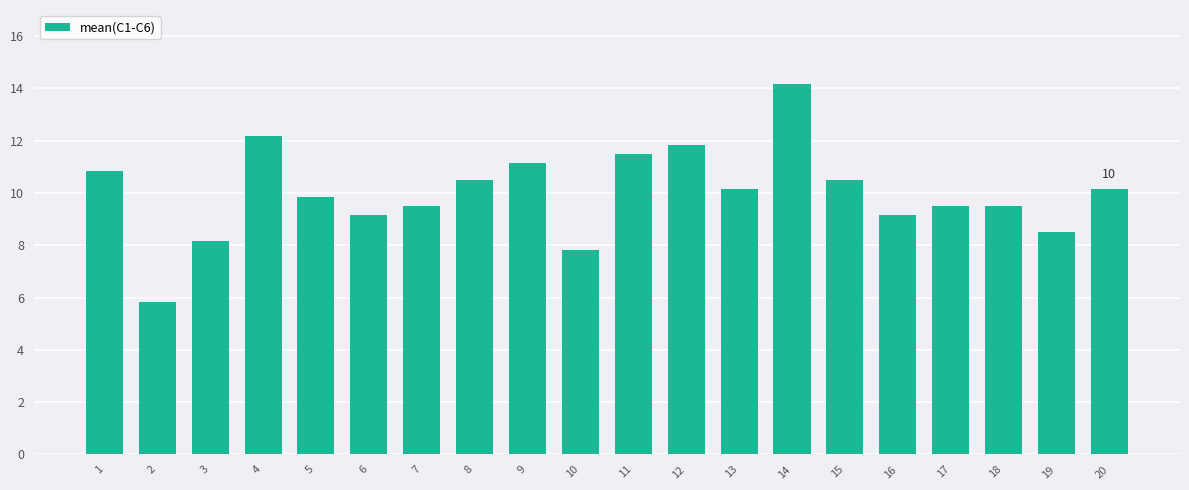

What is the change in value from 8 to 13?

-0.3